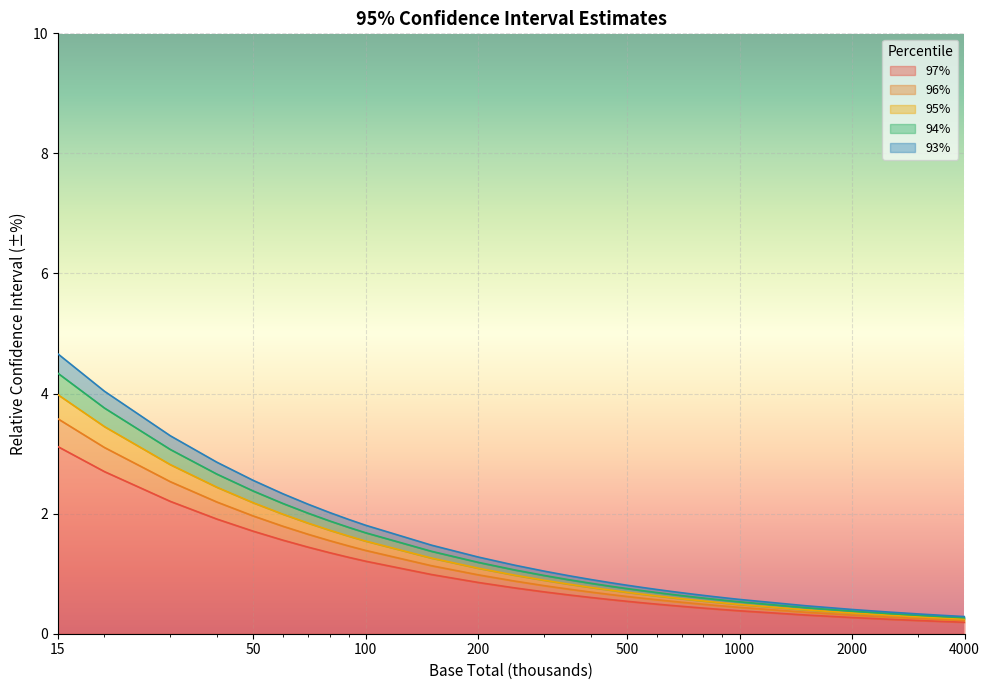

True or false: col_4 has more than 0 points higher than both neighbors.

False